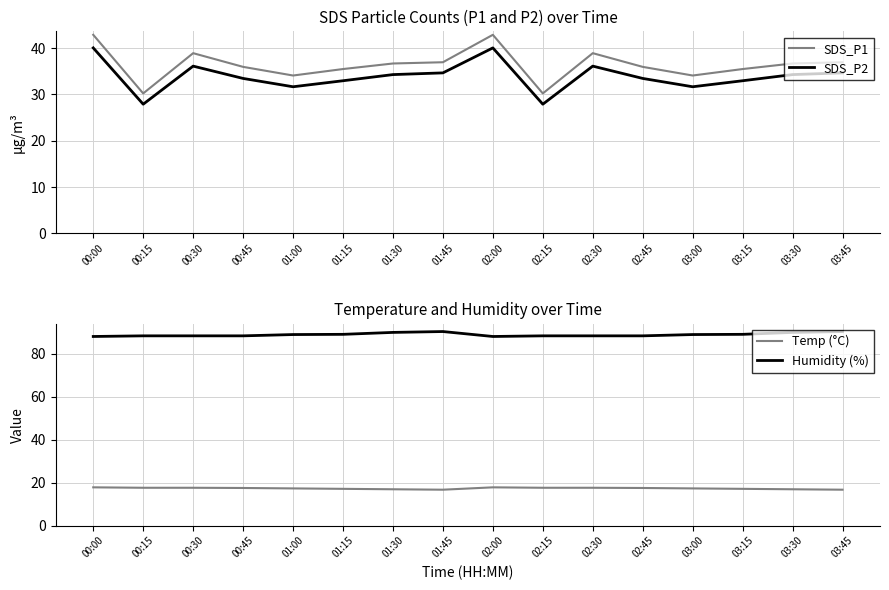

At how many categories does at least one series exceed 40?

16